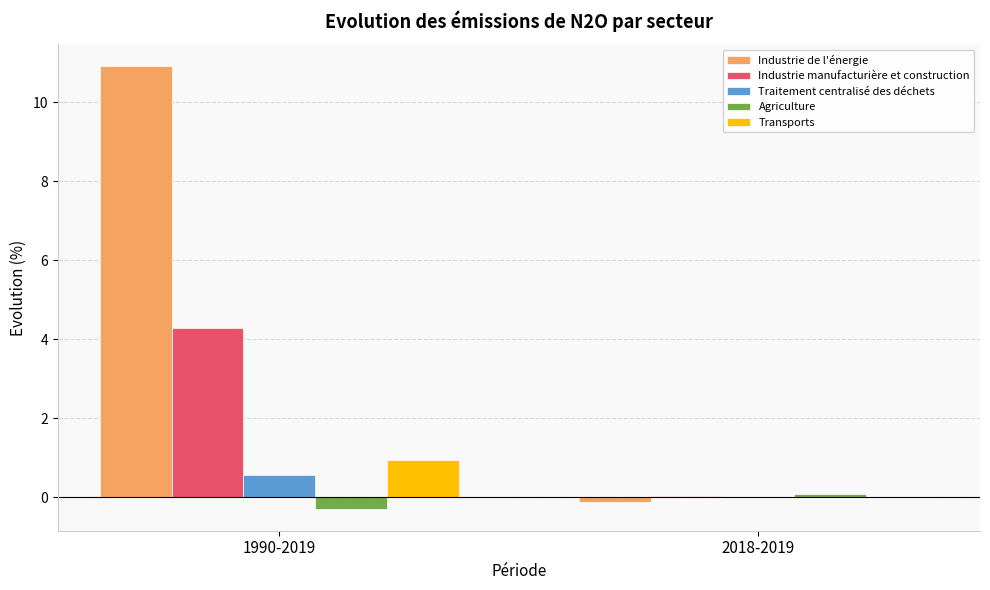

What is the total value across all series at 1990-2019?

16.4